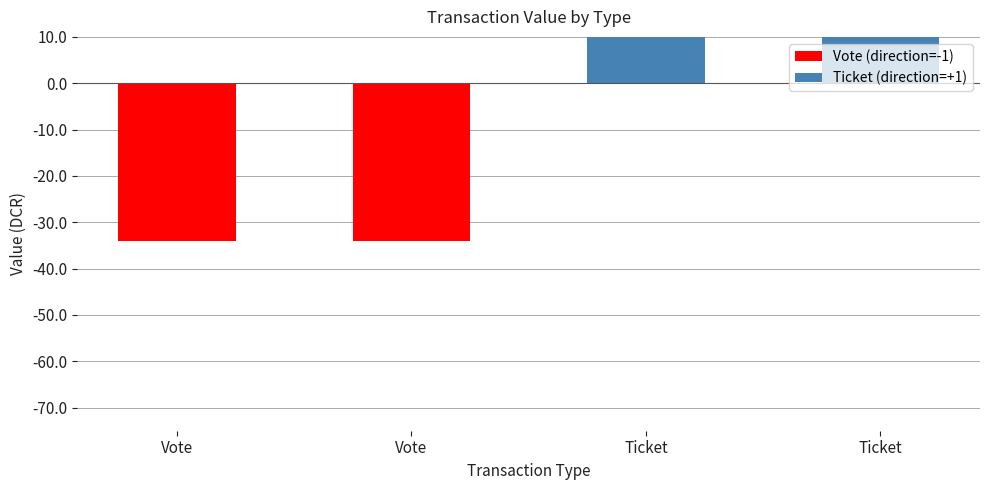

What are all the series names shown in the legend?

Vote (direction=-1), Ticket (direction=+1)